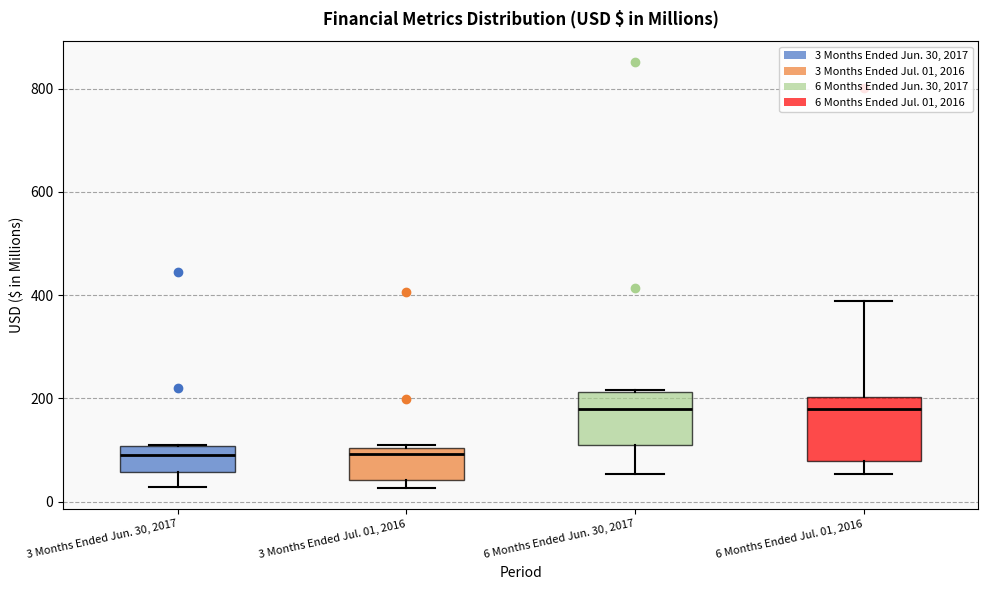

Reading left to right, transcribe this box plot: for each box, give where its median line is, the range the box spans, and where its two whiskers end, as read against the y-axis. The values are not printed on the chart, so give them approximately, as read against the axis.

3 Months Ended Jun. 30, 2017: median 100 (just below the box's upper edge), box 60 to 100, whiskers 20 to 120
3 Months Ended Jul. 01, 2016: median 100 (just below the box's upper edge), box 40 to 100, whiskers 20 to 100 (just above the box's upper edge)
6 Months Ended Jun. 30, 2017: median 180, box 100 to 220, whiskers 60 to 220
6 Months Ended Jul. 01, 2016: median 180, box 80 to 200, whiskers 60 to 380